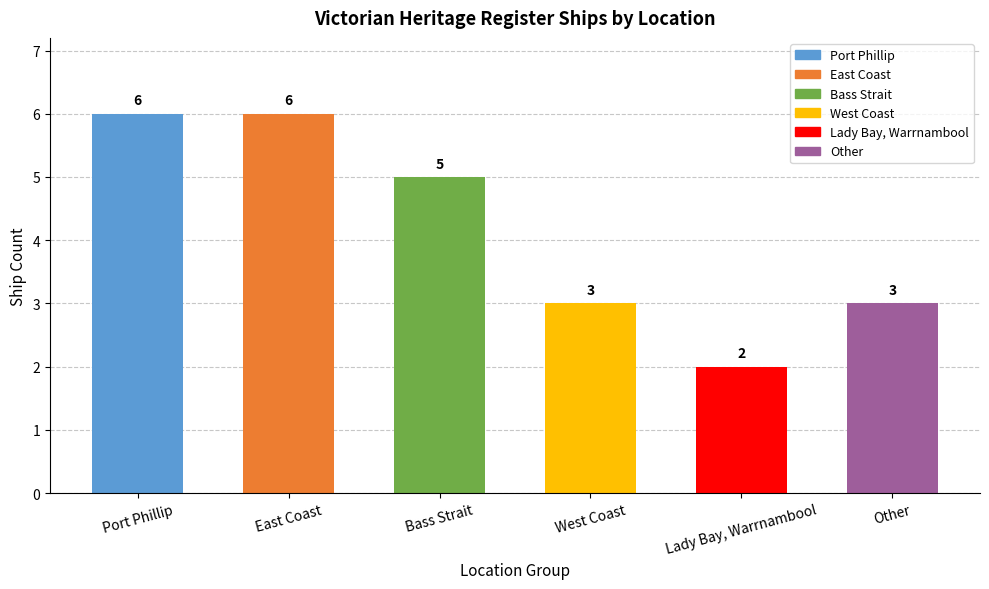

Reading left to right, extract all data points from this chart.

Port Phillip=6	East Coast=6	Bass Strait=5	West Coast=3	Lady Bay, Warrnambool=2	Other=3